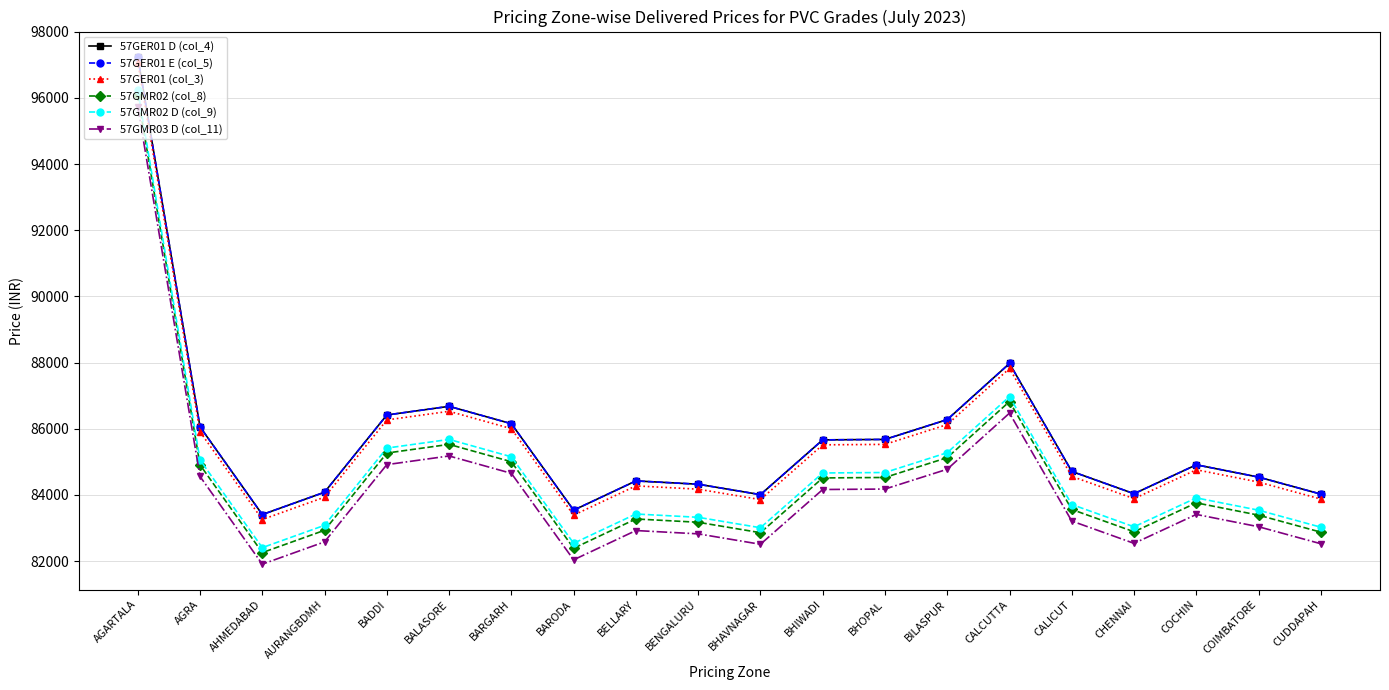

What is the value of the 57GMR02 (col_8) point at the 13th from the left?

84529